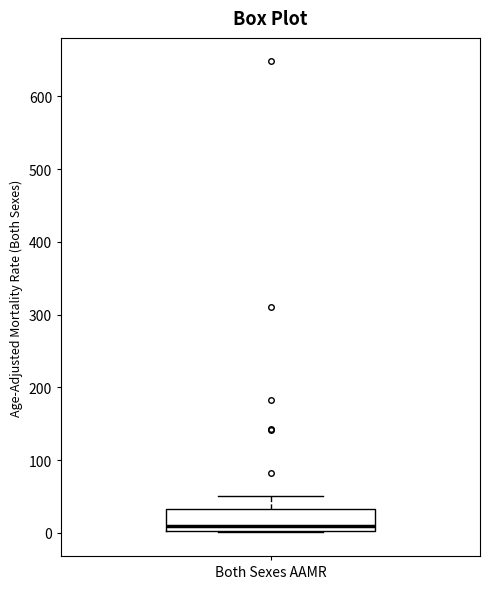

Read this box plot against the y-axis: the position of the median line, the range covered by the box, and the ends of both whiskers. The values are not printed on the chart, so give them approximately, as read against the axis.

median 10, box 0 to 30, whiskers 0 to 50